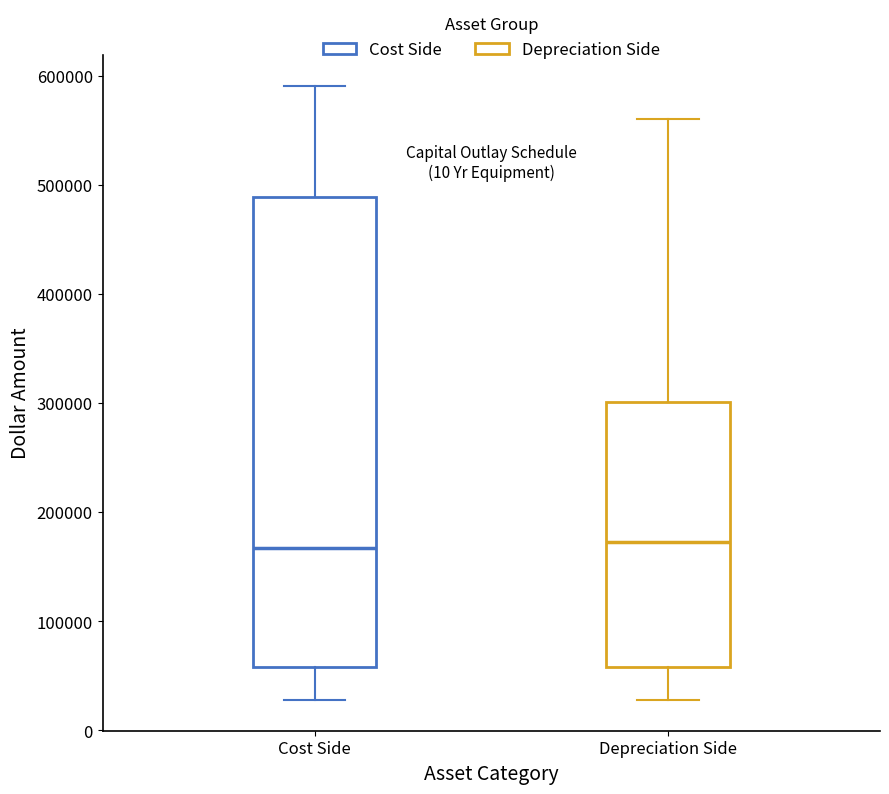

Reading left to right, transcribe this box plot: for each box, give where its median line is, the range the box spans, and where its two whiskers end, as read against the y-axis. The values are not printed on the chart, so give them approximately, as read against the axis.

Cost Side: median 170000, box 60000 to 490000, whiskers 30000 to 590000
Depreciation Side: median 170000, box 60000 to 300000, whiskers 30000 to 560000